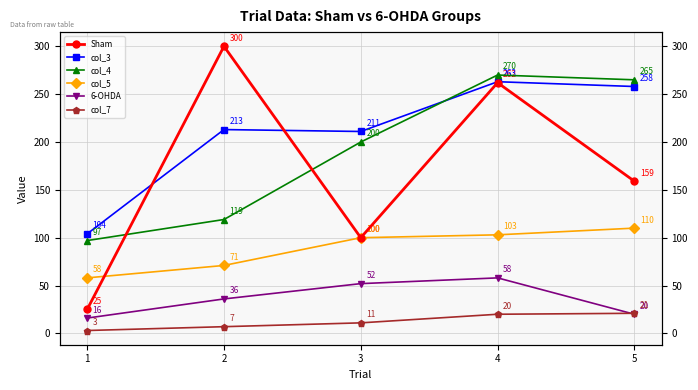

Rank the categories by Sham value from lowest to highest.

1, 3, 5, 4, 2